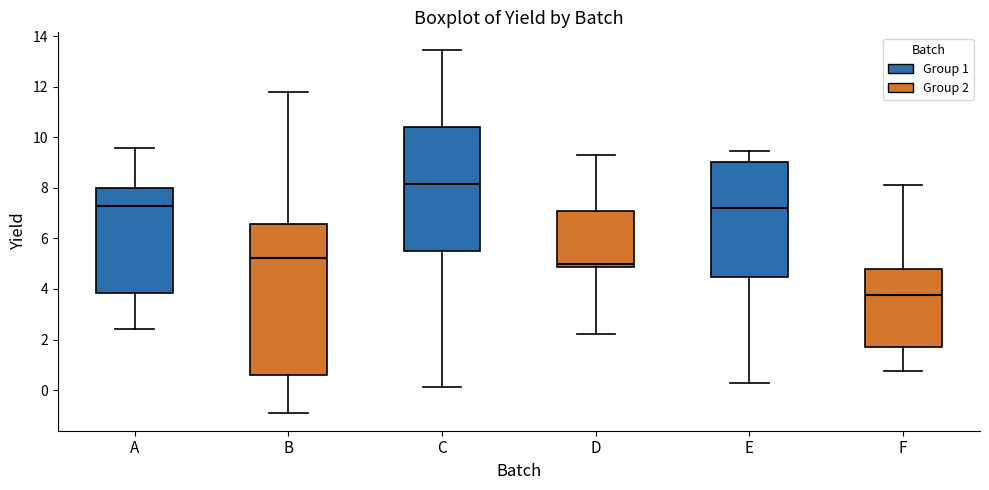

Reading left to right, read every box against the y-axis: the position of its median line, the range the box covers, and the ends of its whiskers. The values are not printed on the chart, so give them approximately, as read against the axis.

A: median 7.2, box 3.8 to 8.0, whiskers 2.4 to 9.6
B: median 5.2, box 0.6 to 6.6, whiskers -0.8 to 11.8
C: median 8.2, box 5.6 to 10.4, whiskers 0.2 to 13.4
D: median 5.0, box 4.8 to 7.0, whiskers 2.2 to 9.2
E: median 7.2, box 4.4 to 9.0, whiskers 0.2 to 9.4
F: median 3.8, box 1.8 to 4.8, whiskers 0.8 to 8.2